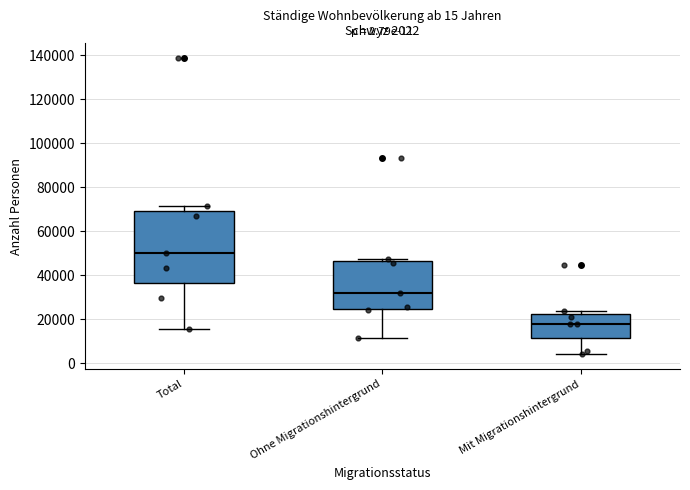

Comparing the boxes themselves (not the whiskers), which one is the tallest?

Total